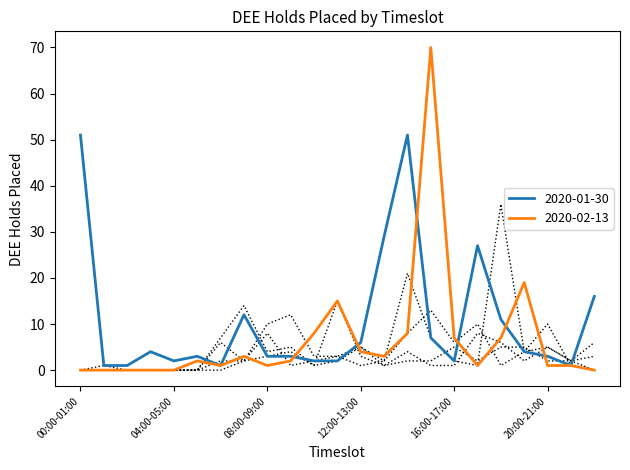

What is the value of the 2020-02-13 point at the 19th from the left?

7